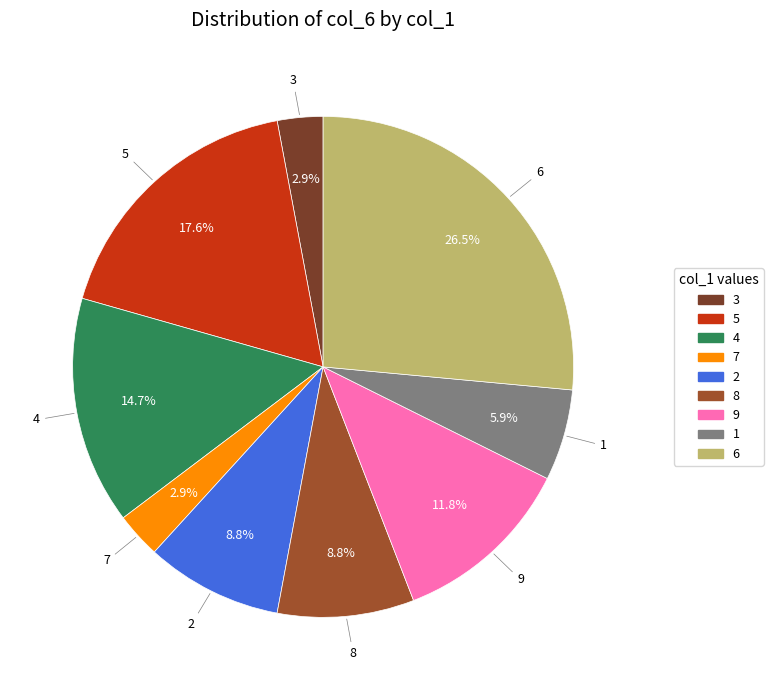

Is the sum of 6 and 2 greater than half?

No